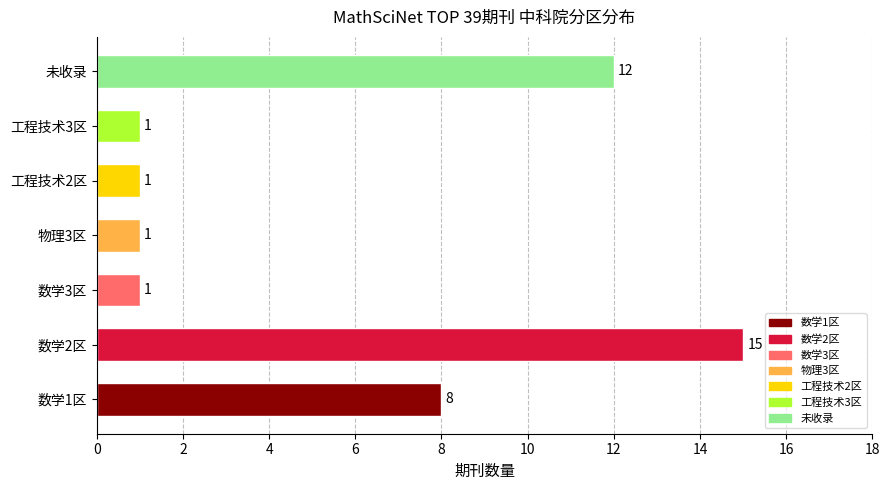

Where is the data nearest to the value 8?

数学1区